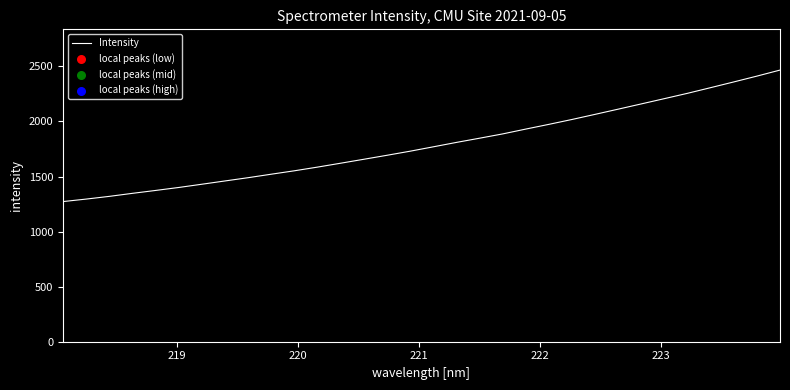

What is the greatest value displayed?

2466.7